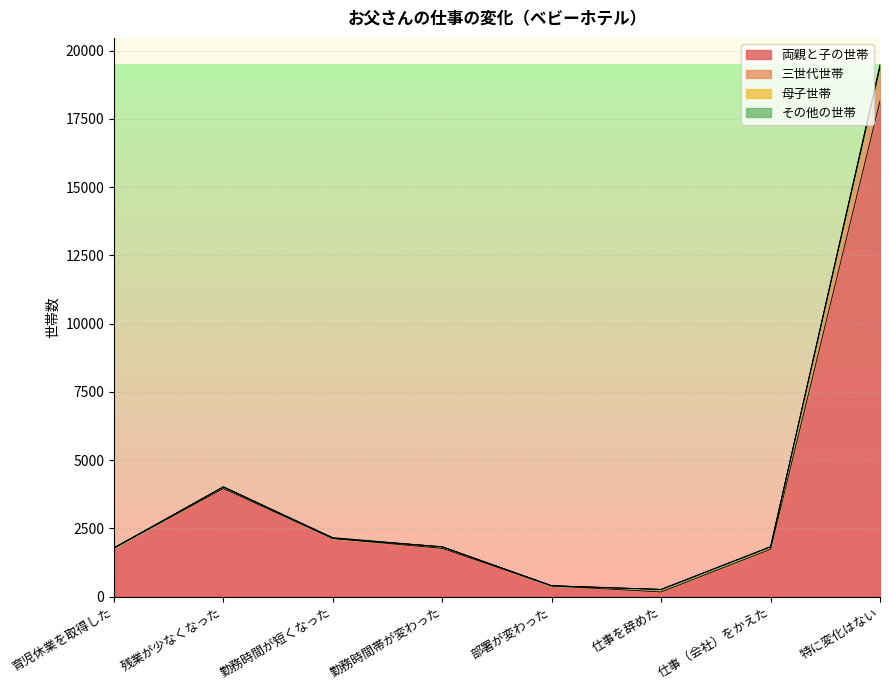

True or false: その他の世帯 has a value of 74 at 特に変化はない.

True